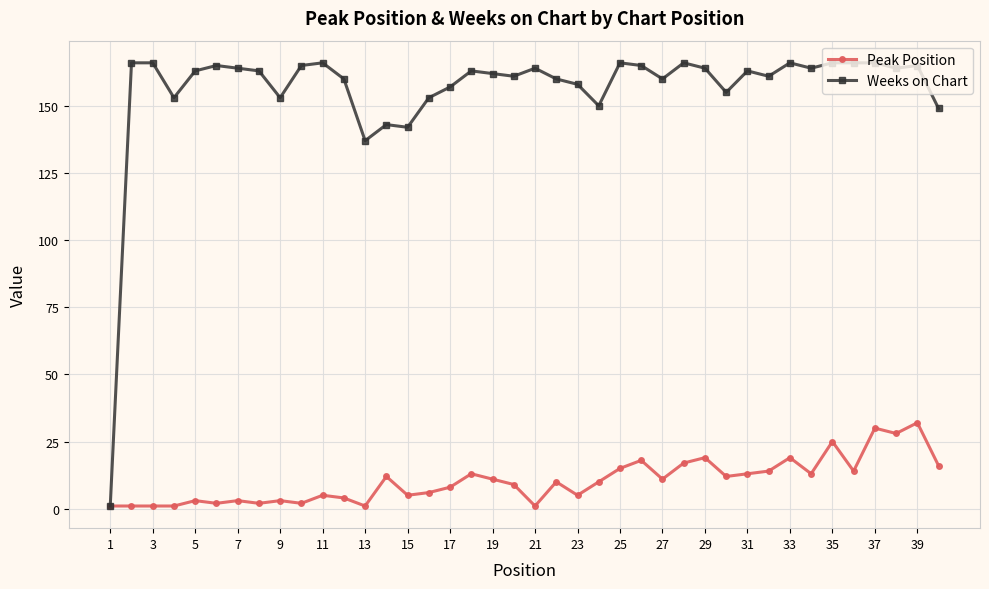

List the series in order of their peak value, highest first.

Weeks on Chart, Peak Position